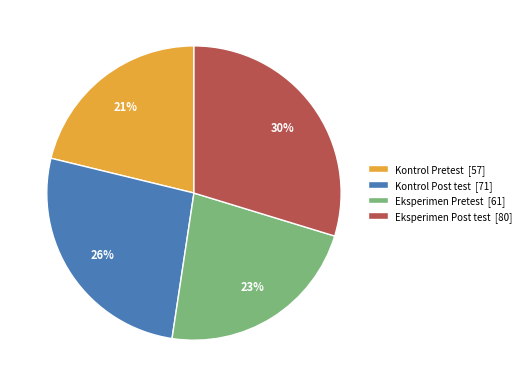

Is Eksperimen Post test the majority of the pie?

No